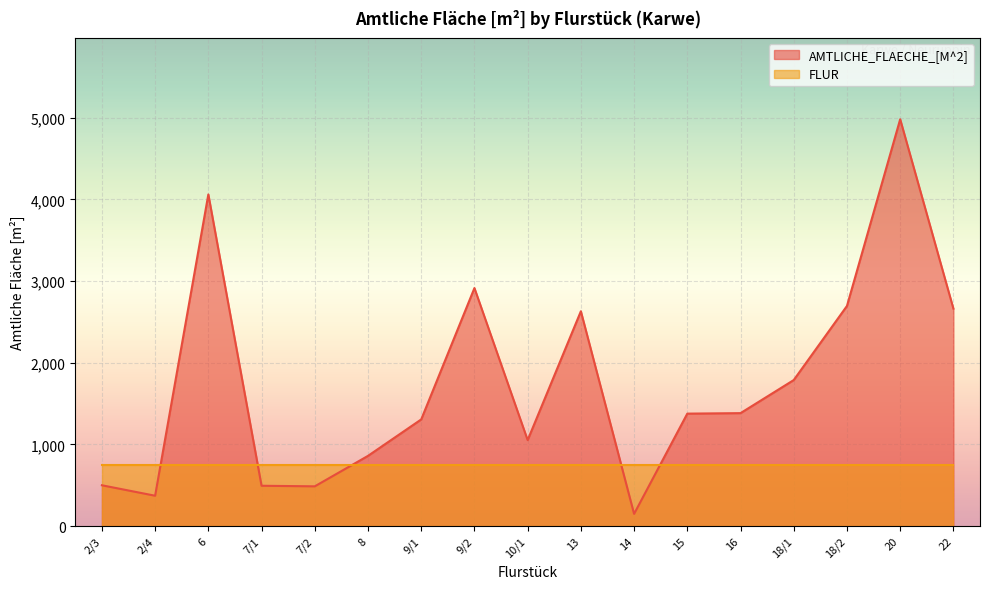

Does the chart display data point markers on the line(s)?

No